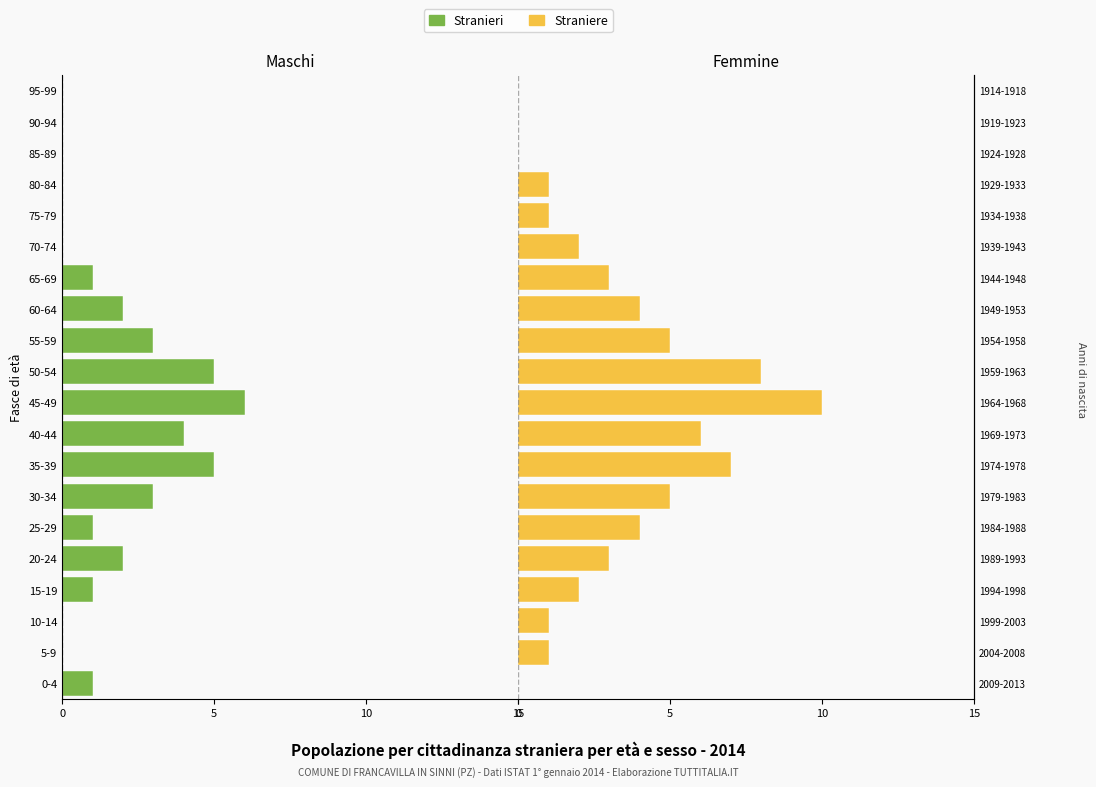

How many values in the Straniere series are below 3?

10